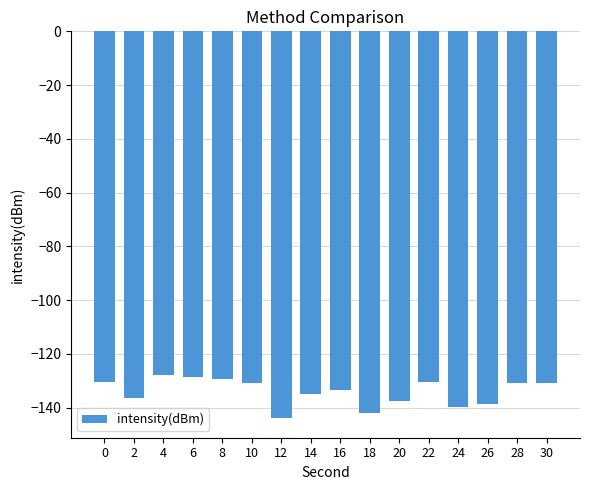

How many bars are there in total?

16